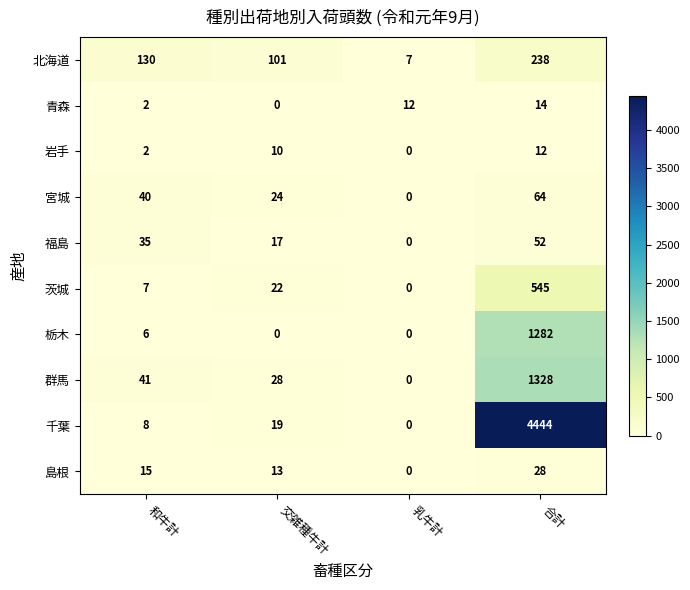

What is the greatest value displayed?

4444